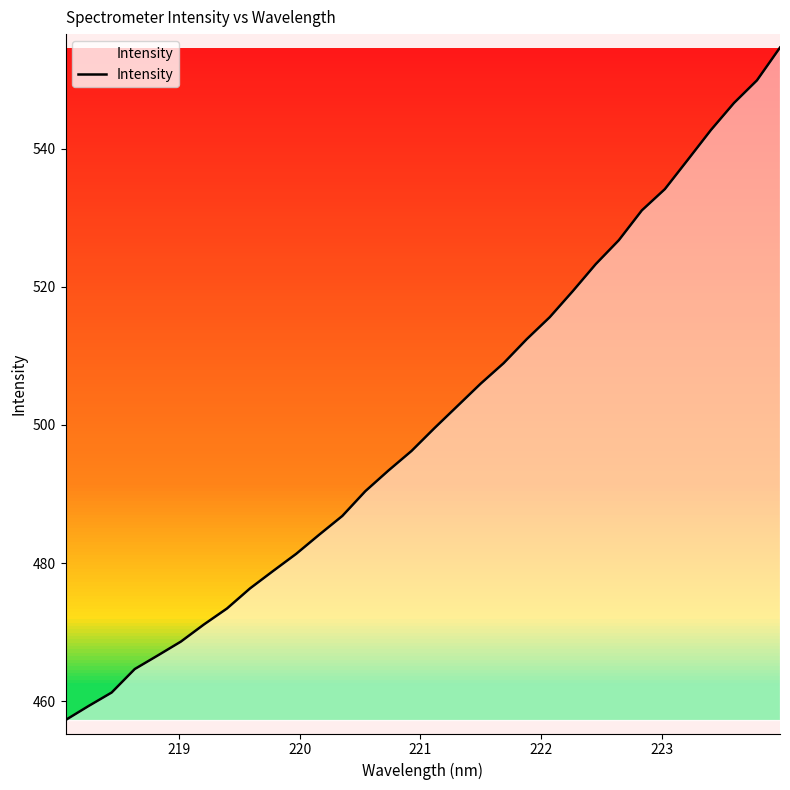

What is the smallest value displayed?

457.3